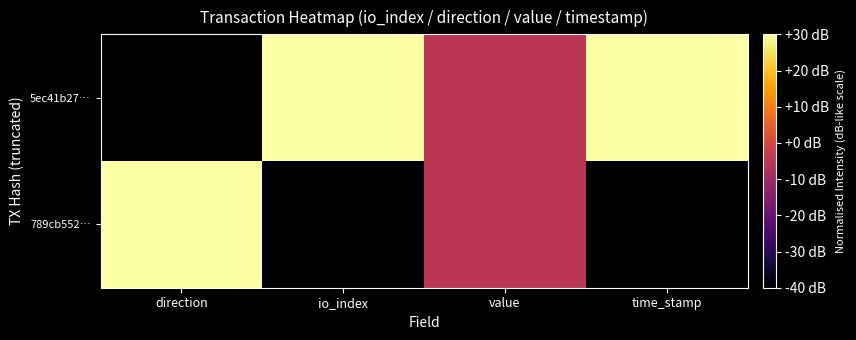

At which category is the sum across all series the highest?

direction